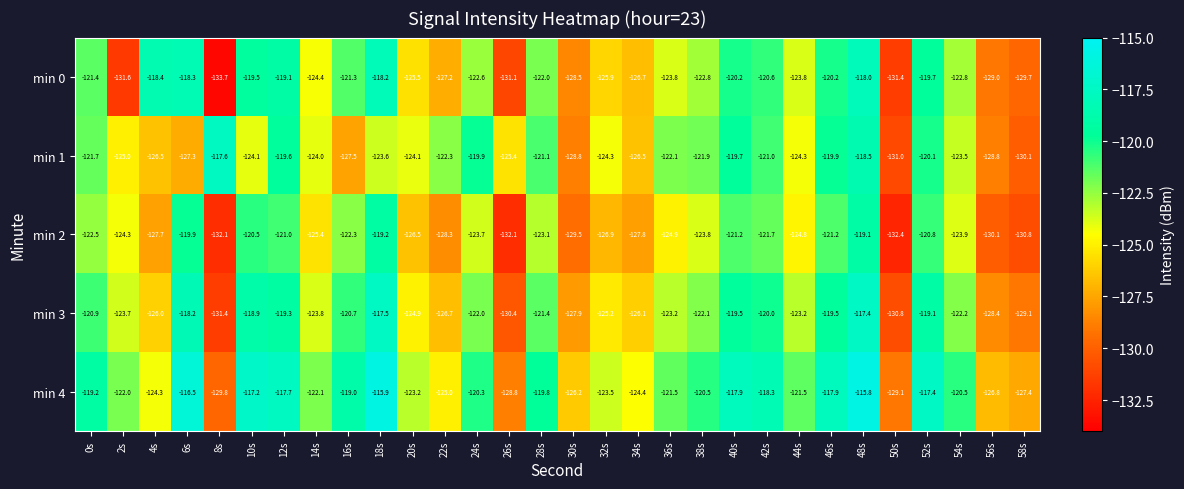

List the series in order of their peak value, lowest first.

min 2, min 0, min 1, min 3, min 4